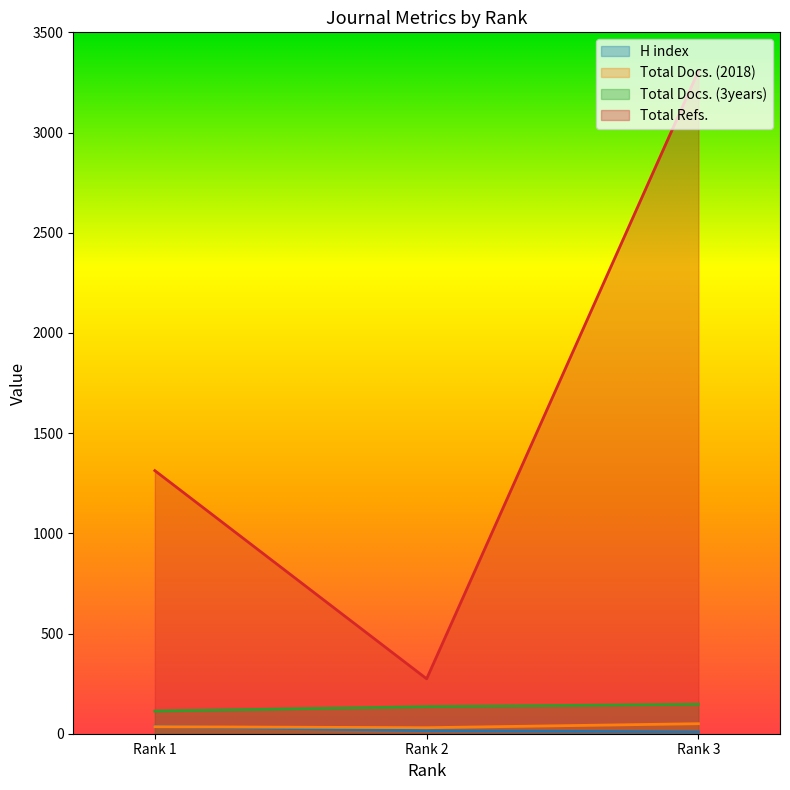

Between Rank 1 and Rank 3, which series saw the biggest shift?

Total Refs.